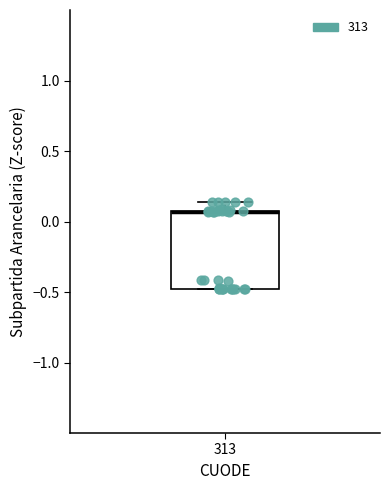

Transcribe this box plot: give where the median line is, the range the box spans, and where the two whiskers end, as read against the y-axis. The values are not printed on the chart, so give them approximately, as read against the axis.

median 0.05 (drawn on the box's upper edge), box -0.50 to 0.10, whiskers -0.50 to 0.15